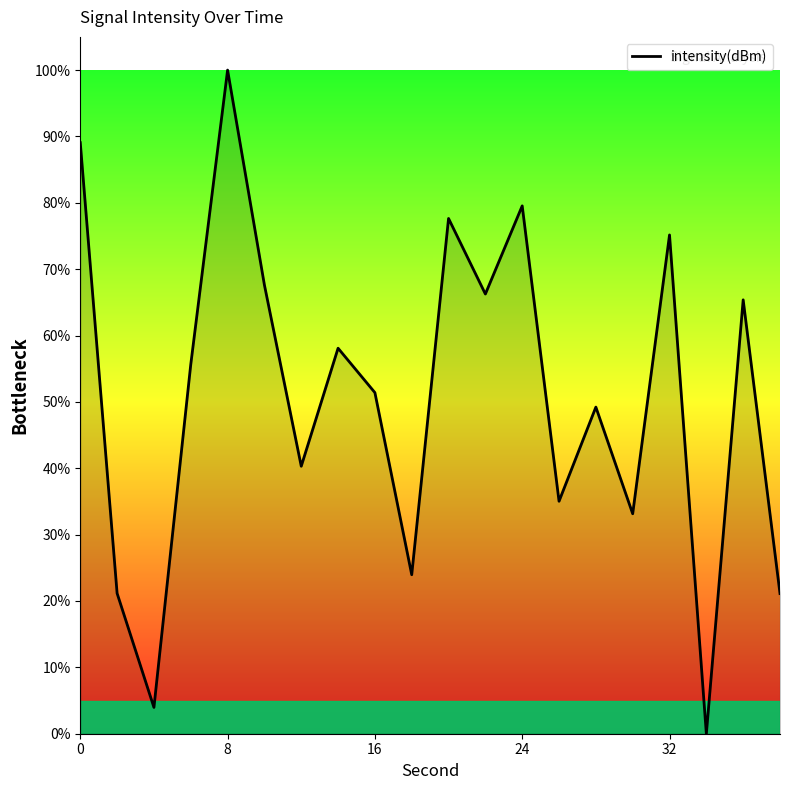

How many lines are shown in the chart?

1